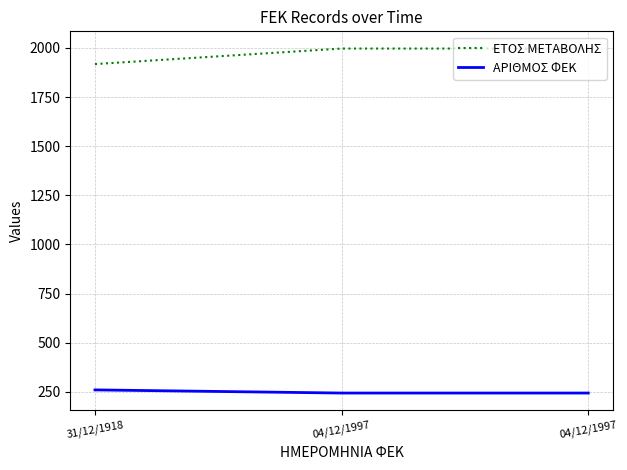

What is the difference between the ΑΡΙΘΜΟΣ ΦΕΚ values at 04/12/1997 and 31/12/1918?

16